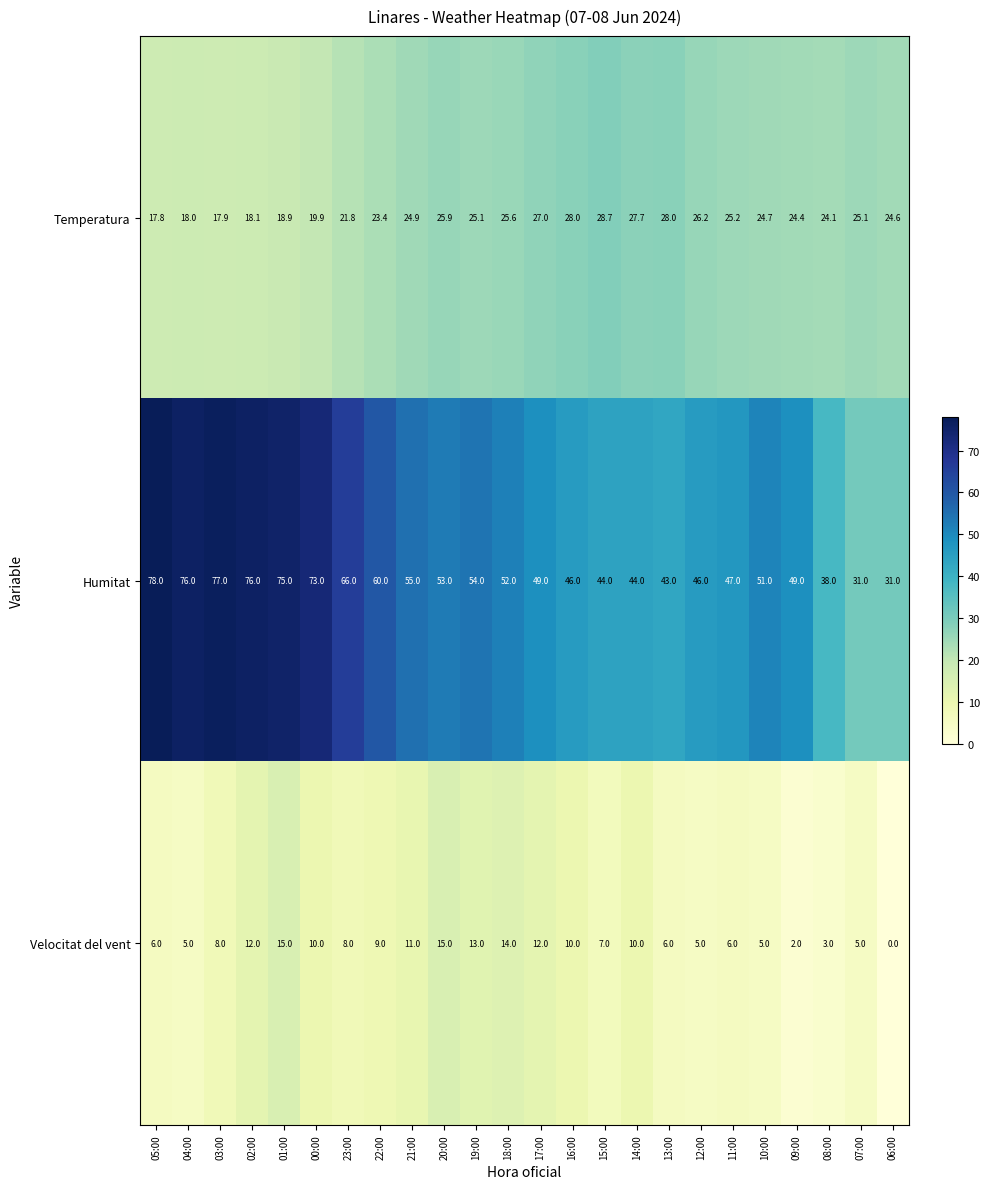

The Velocitat del vent series shows 12.0 at 17:00. True or false?

True